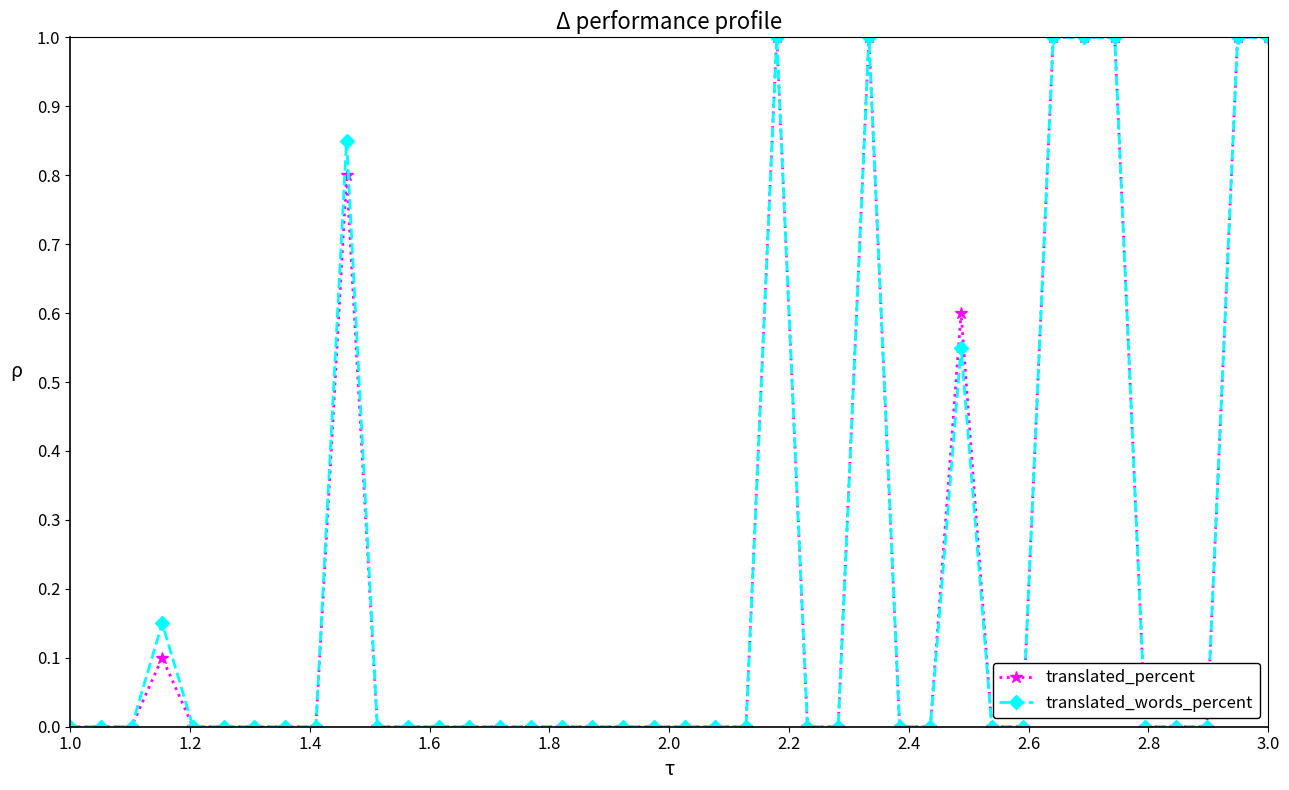

True or false: translated_words_percent has more than 1 interior local peaks.

True